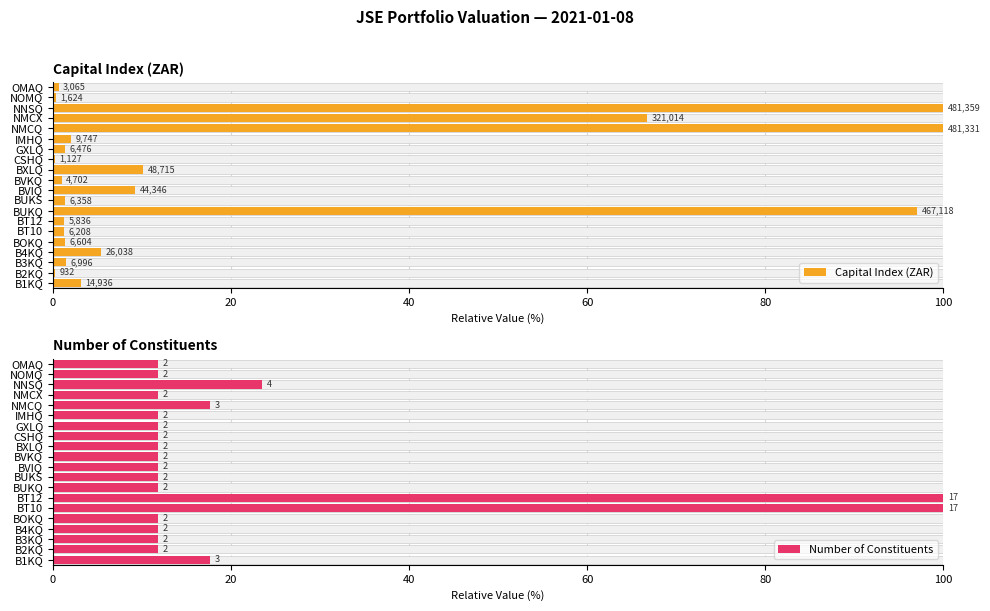

The Capital Index (ZAR) series shows 1.3 at GXLQ. True or false?

True